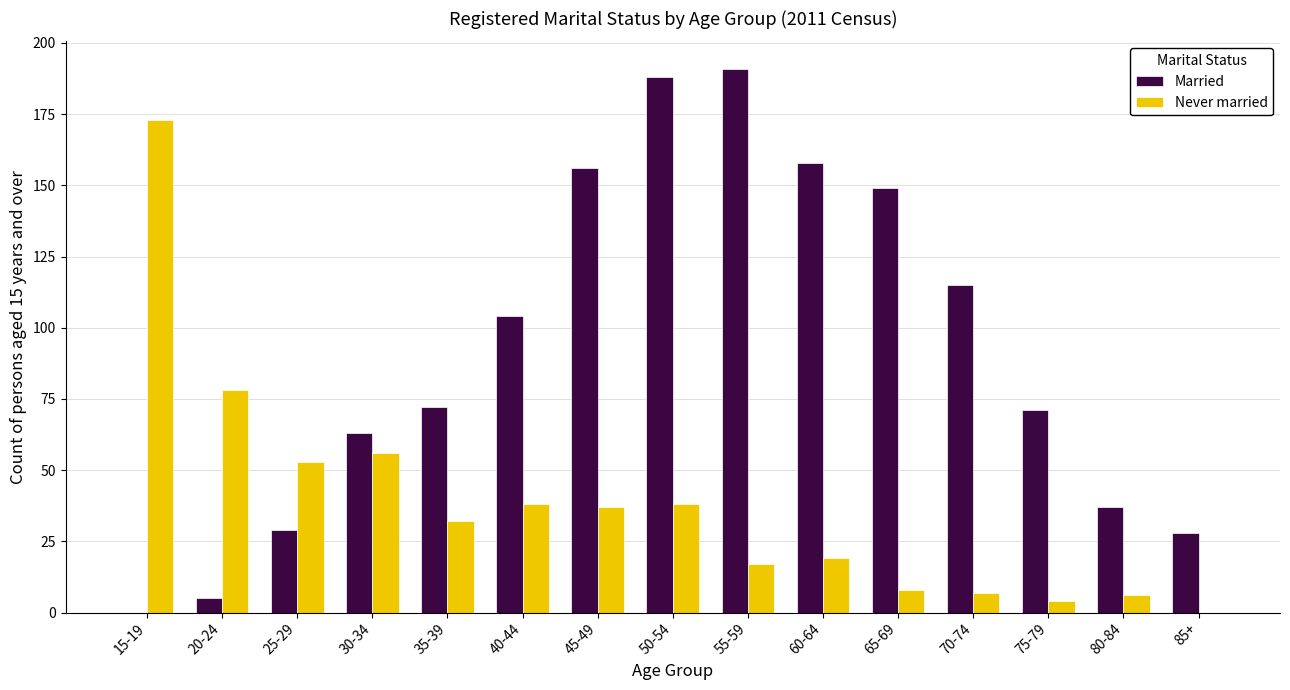

How many series are shown in this chart?

2